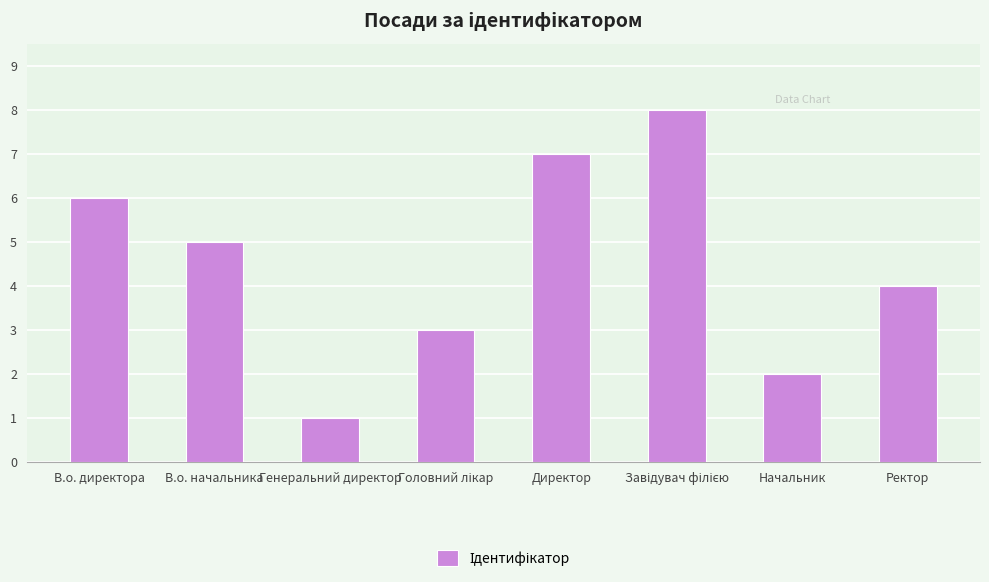

Reading left to right, what are all the values shown in this chart?

6	5	1	3	7	8	2	4